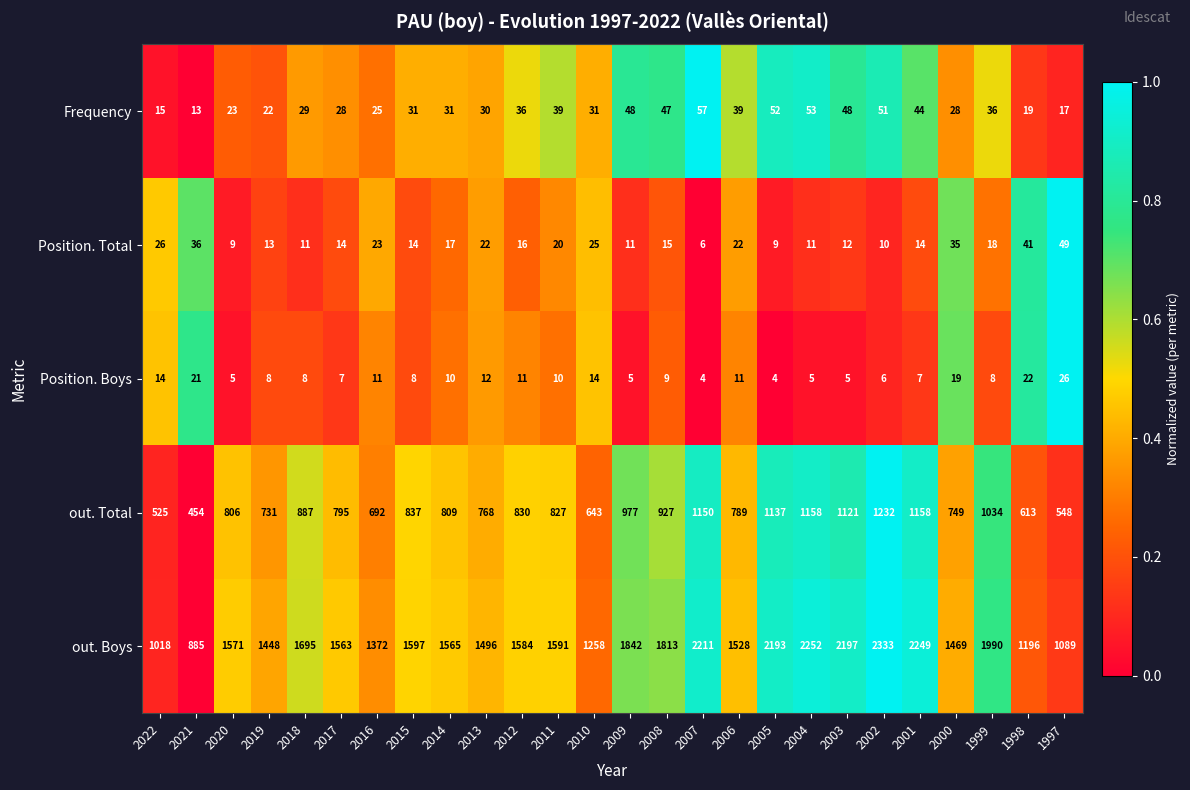

True or false: Position. Boys has a value of 39 at 1998.

False